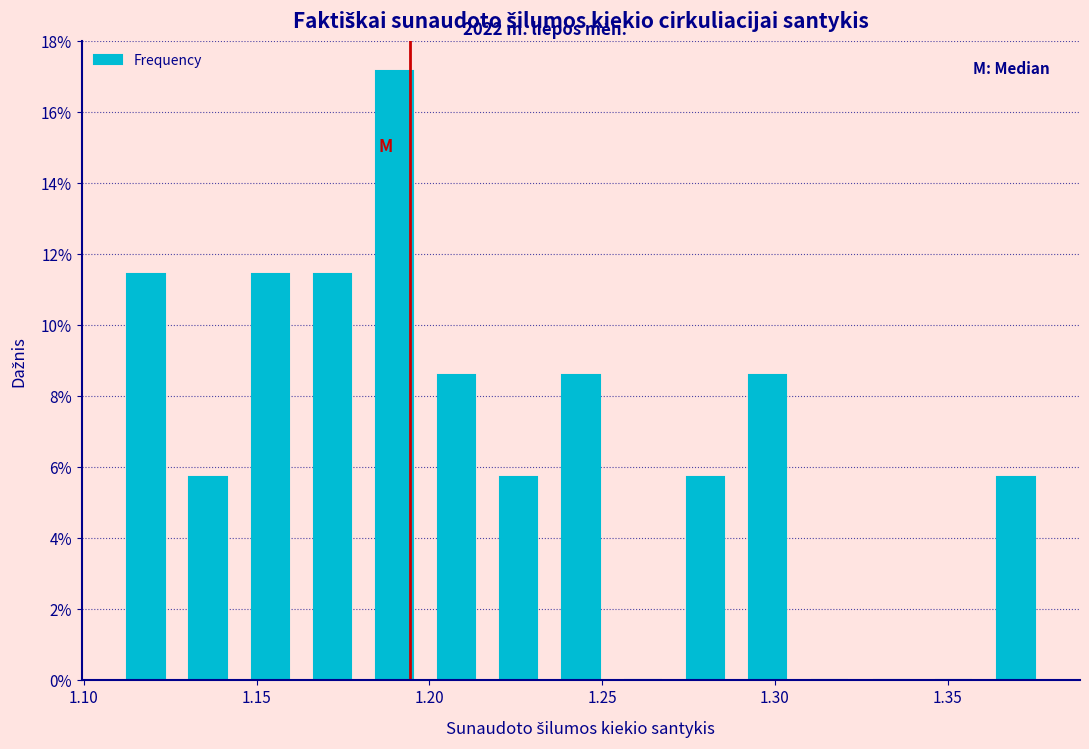

Read against the x-axis, roughly where is the centre of the tallest bar?

1.190